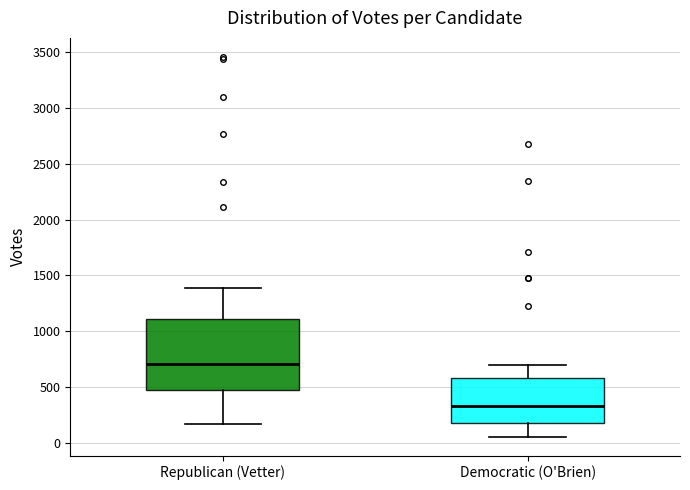

Reading left to right, transcribe this box plot: for each box, give where its median line is, the range the box spans, and where its two whiskers end, as read against the y-axis. The values are not printed on the chart, so give them approximately, as read against the axis.

Republican (Vetter): median 700, box 500 to 1100, whiskers 150 to 1400
Democratic (O'Brien): median 350, box 200 to 600, whiskers 50 to 700